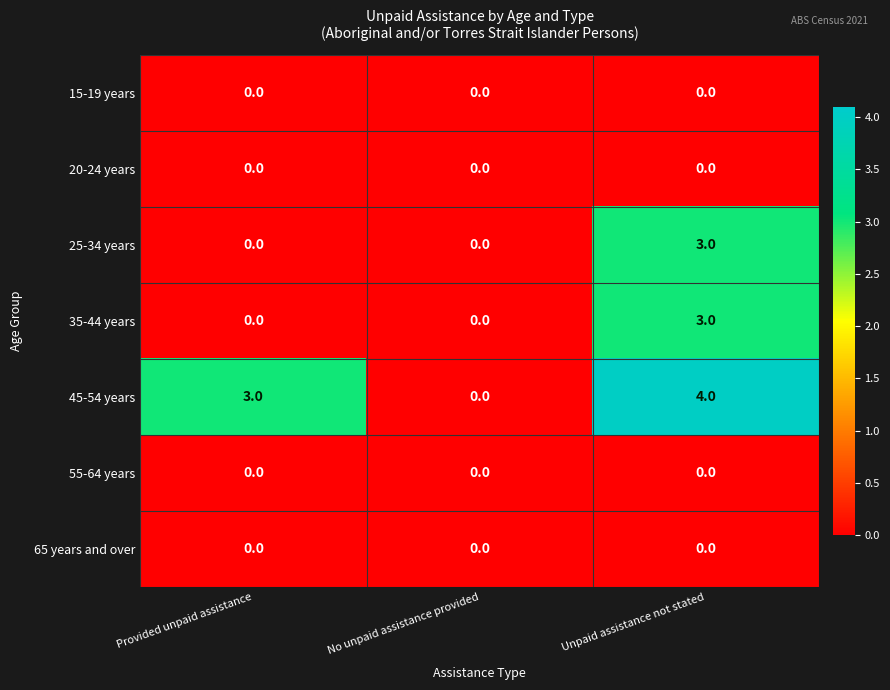

What is the difference between the maximum and minimum values in the 35-44 years series?

3